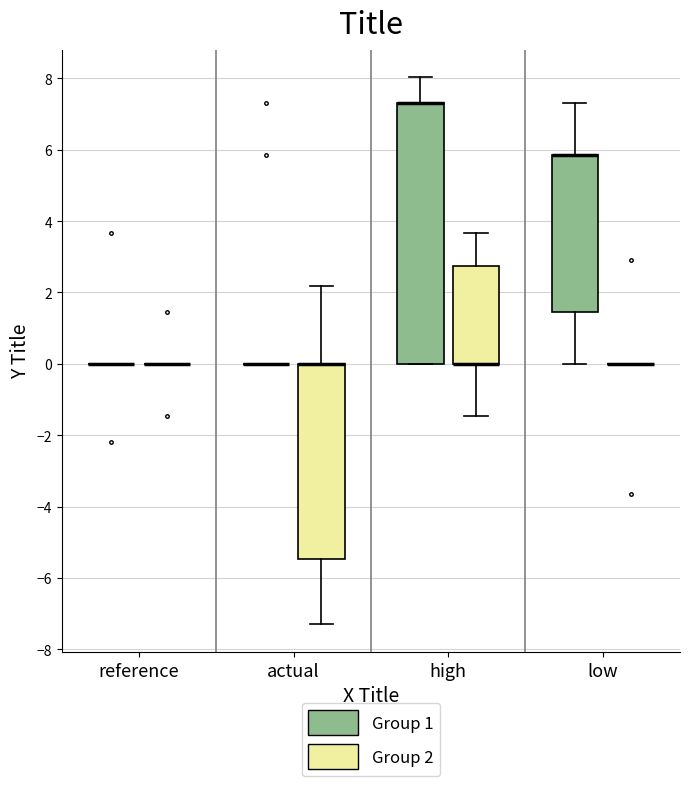

Reading left to right, read every box against the y-axis: the position of its median line, the range the box covers, and the ends of its whiskers. The values are not printed on the chart, so give them approximately, as read against the axis.

reference (Group 1): box collapsed to a line at 0.0, whiskers 0.0 to 0.0
reference (Group 2): box collapsed to a line at 0.0, whiskers 0.0 to 0.0
actual (Group 1): box collapsed to a line at 0.0, whiskers 0.0 to 0.0
actual (Group 2): median 0.0 (drawn on the box's upper edge), box -5.4 to 0.0, whiskers -7.4 to 2.2
high (Group 1): median 7.4 (drawn on the box's upper edge), box 0.0 to 7.4, whiskers 0.0 to 8.0
high (Group 2): median 0.0 (drawn on the box's lower edge), box 0.0 to 2.8, whiskers -1.4 to 3.6
low (Group 1): median 5.8 (drawn on the box's upper edge), box 1.4 to 5.8, whiskers 0.0 to 7.4
low (Group 2): box collapsed to a line at 0.0, whiskers 0.0 to 0.0